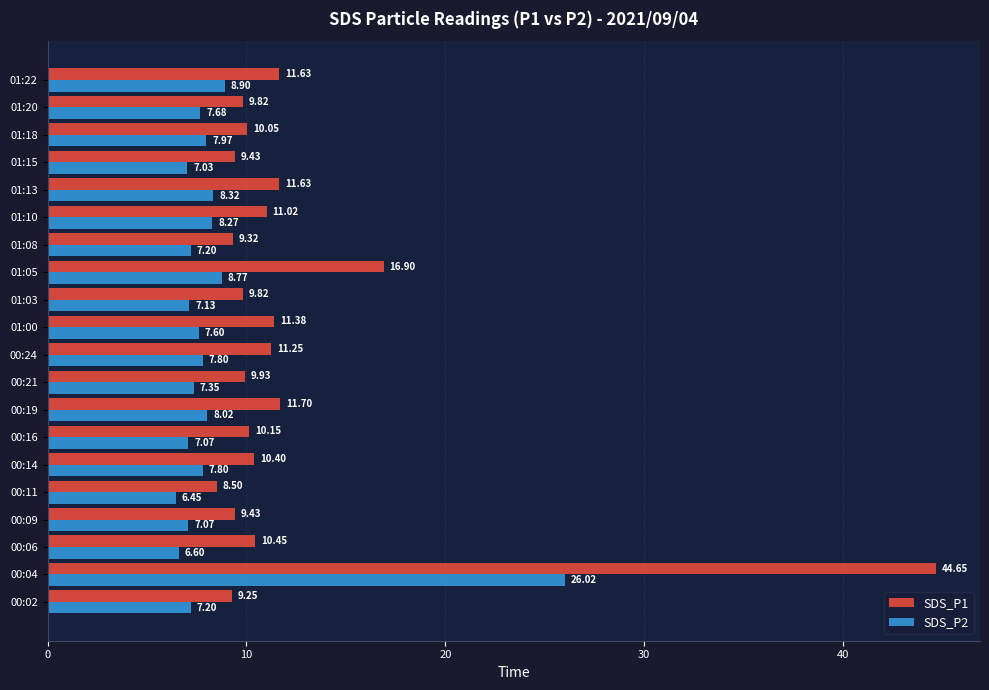

Which series changed the most between 00:06 and 01:03?

SDS_P1